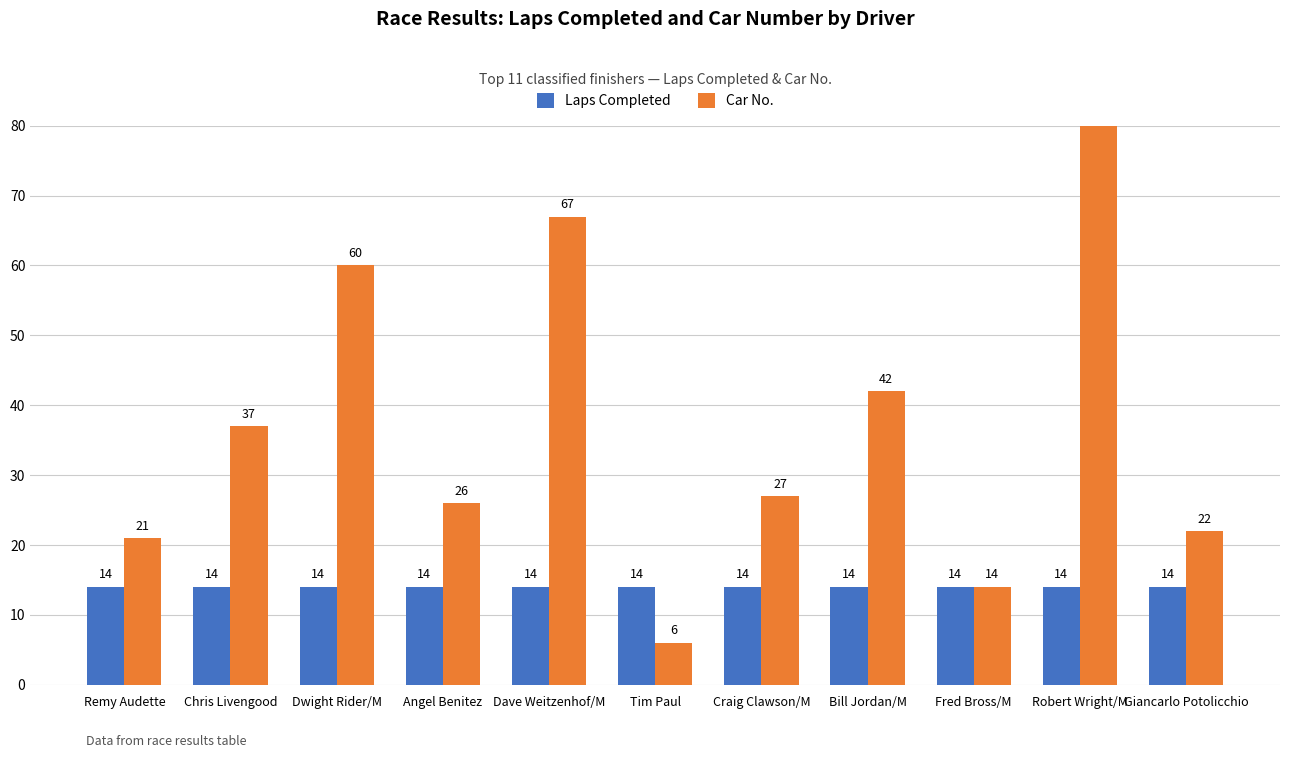

What is the greatest value displayed?

90